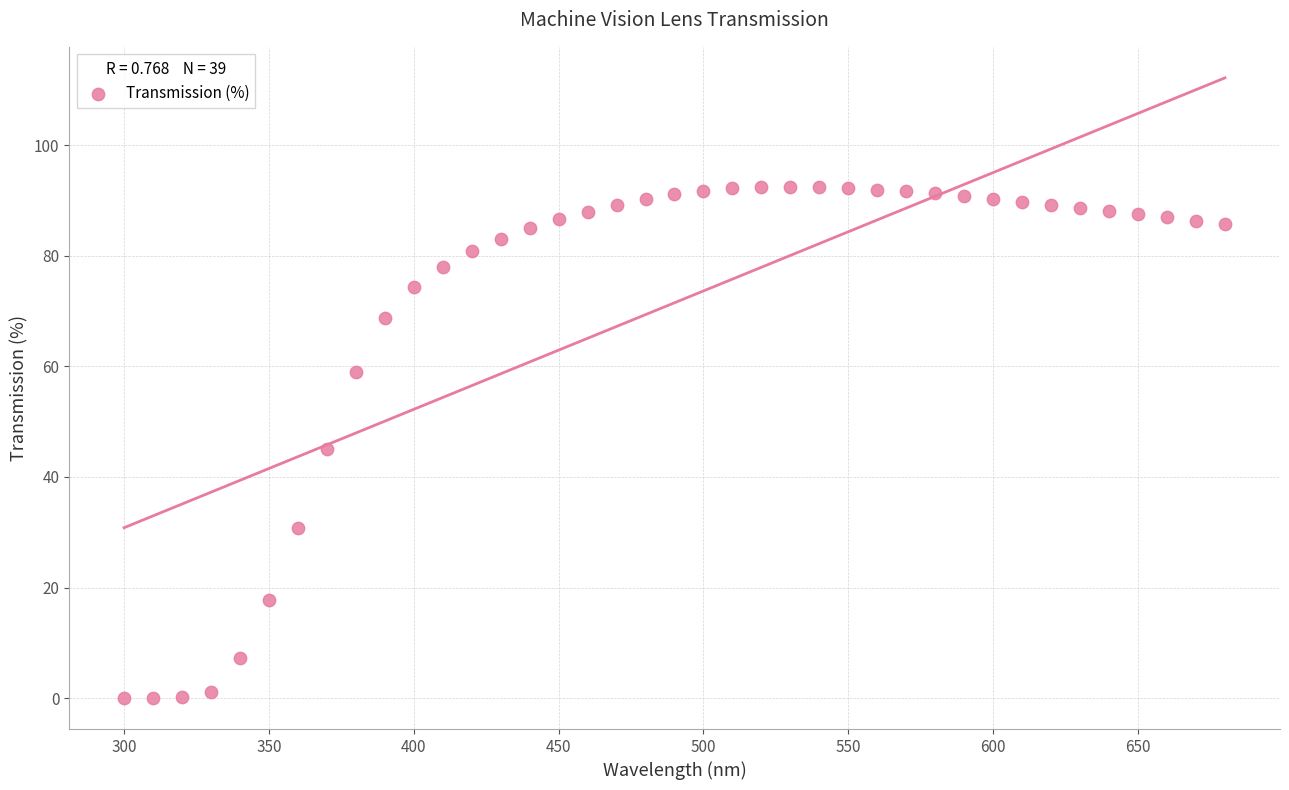

What is the range of Y values (max minus min)?

92.5